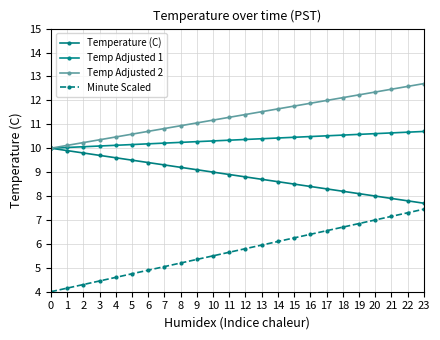

Which series changed the most between 12 and 22?

Minute Scaled